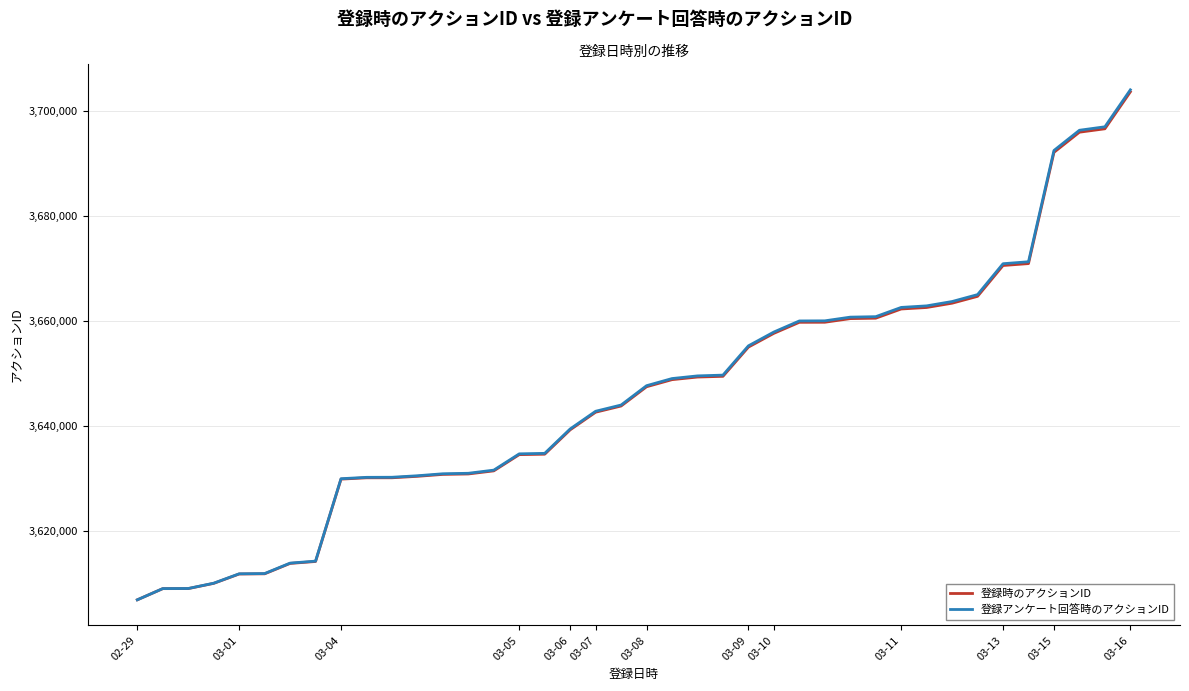

What is the greatest value displayed?

3704077